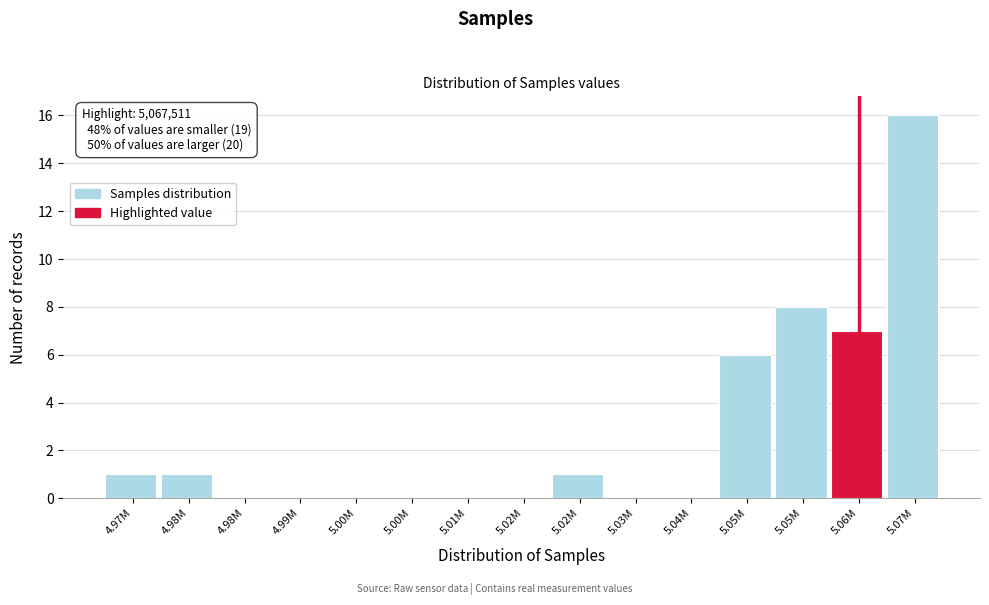

Are the bars horizontal?

No